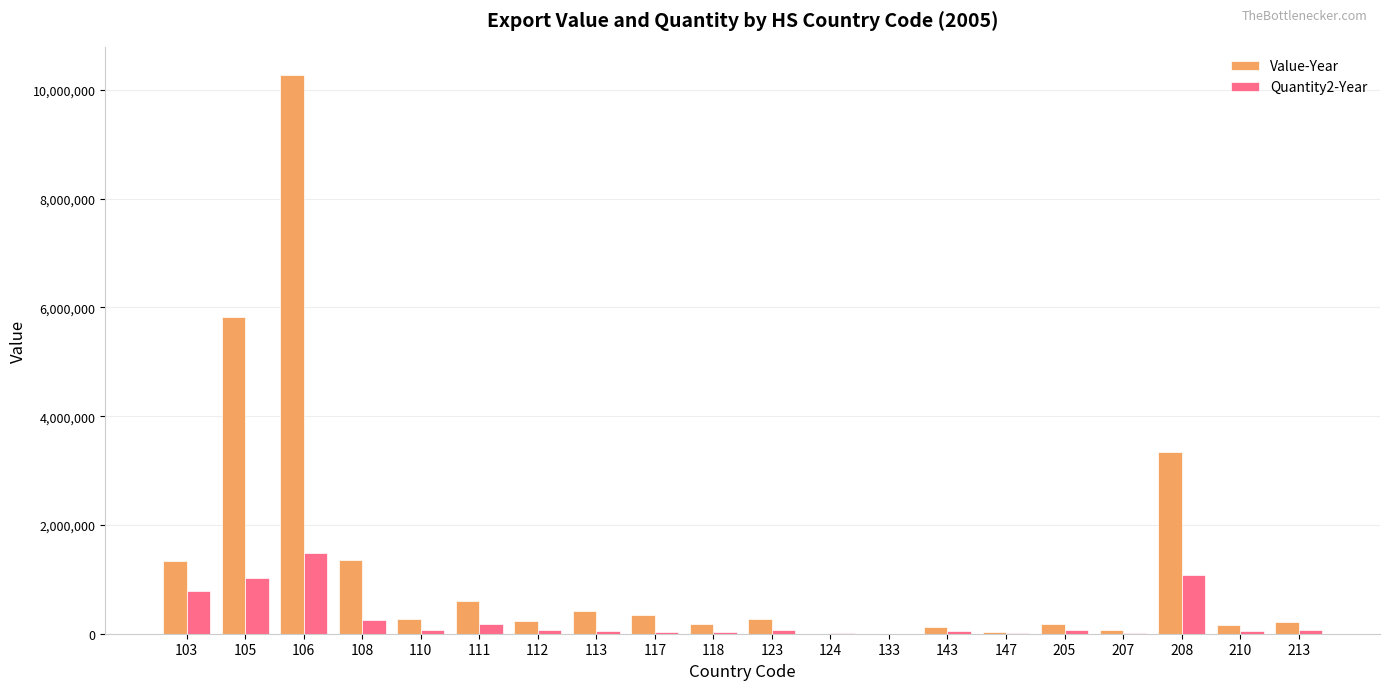

Which series has the largest total across all categories?

Value-Year